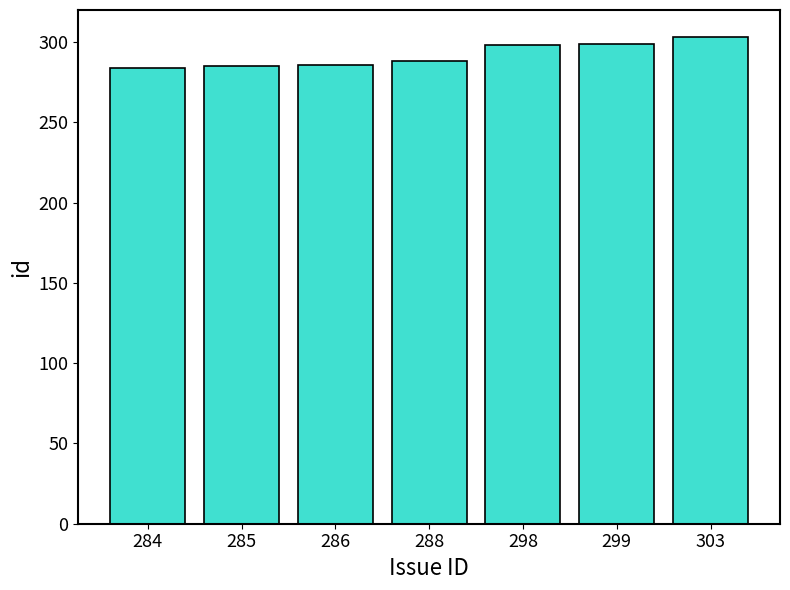

True or false: the data shows 284 at 284.

True